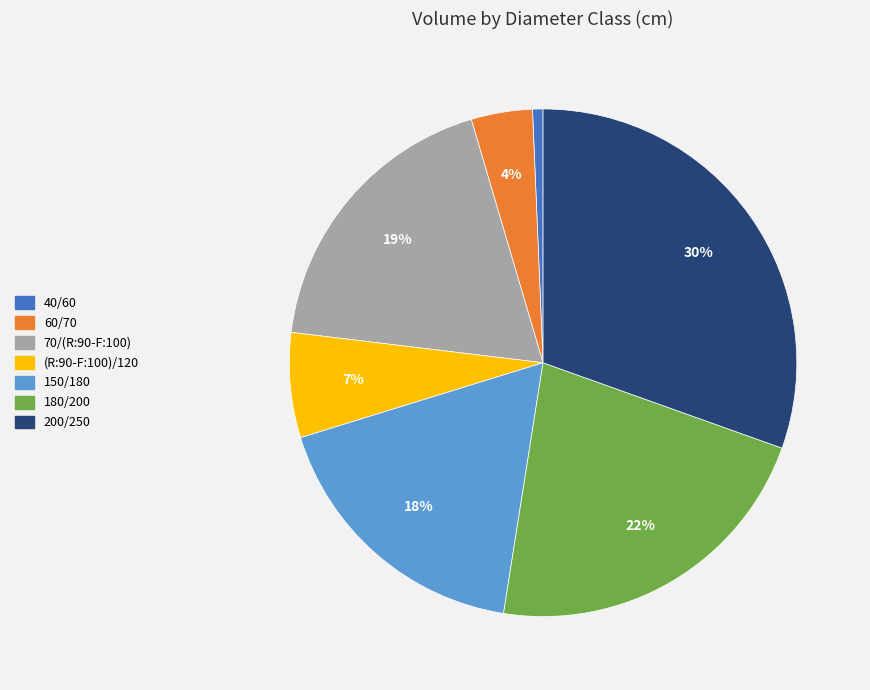

Rank the categories by value from lowest to highest.

40/60, 60/70, (R:90-F:100)/120, 150/180, 70/(R:90-F:100), 180/200, 200/250